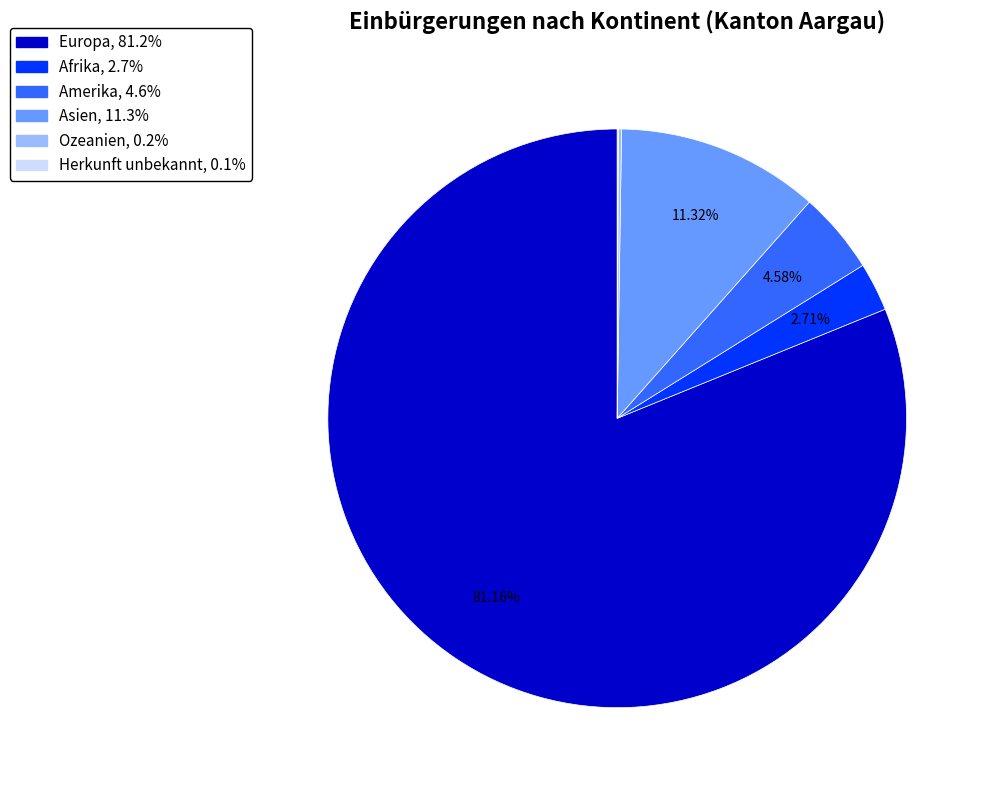

Which slice is the largest?

Europa